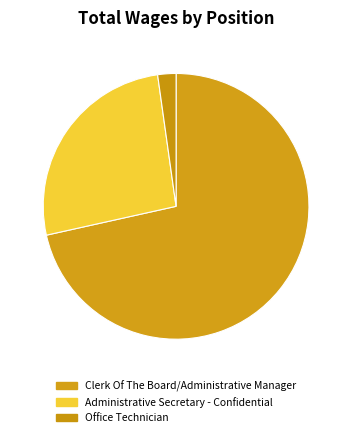

Count the number of slices in the pie.

3